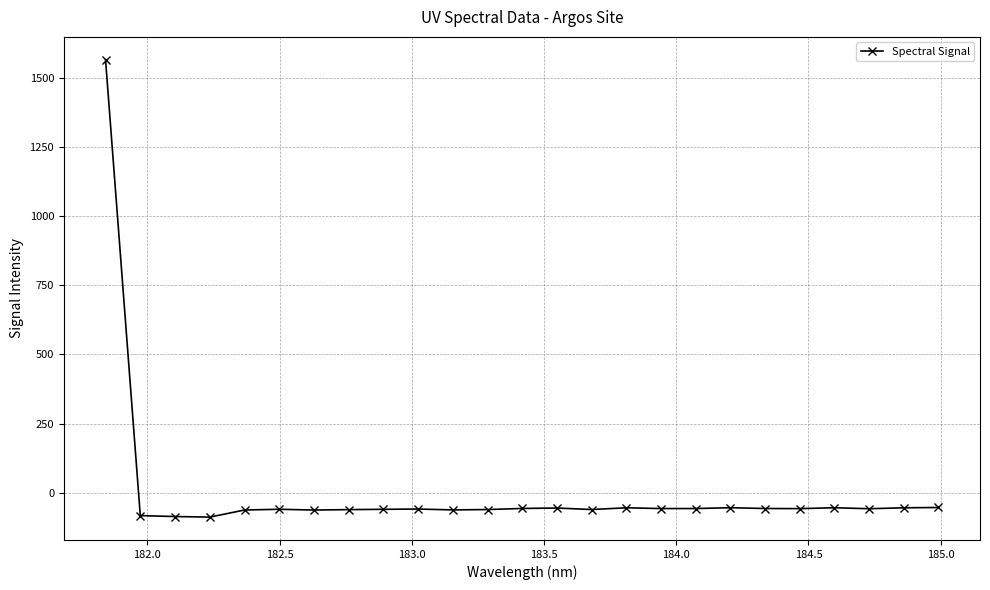

What is the average value?

3.4